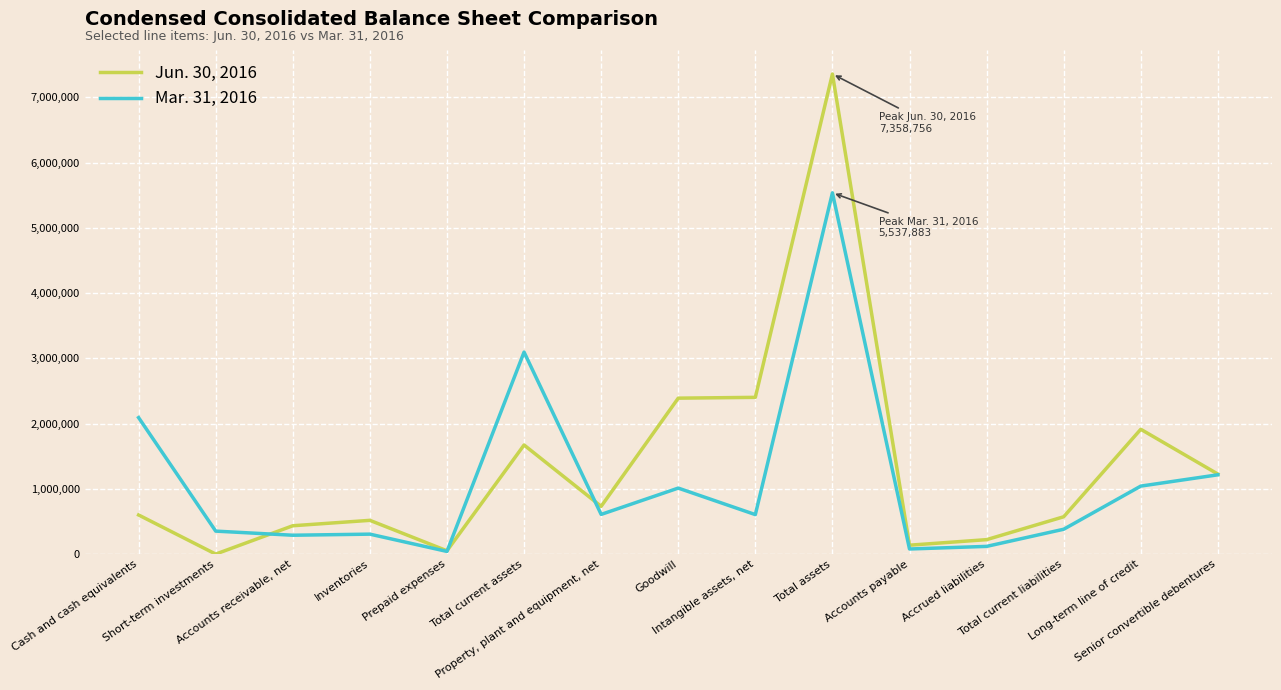

At which label does Mar. 31, 2016 first exceed 606349?

Cash and cash equivalents